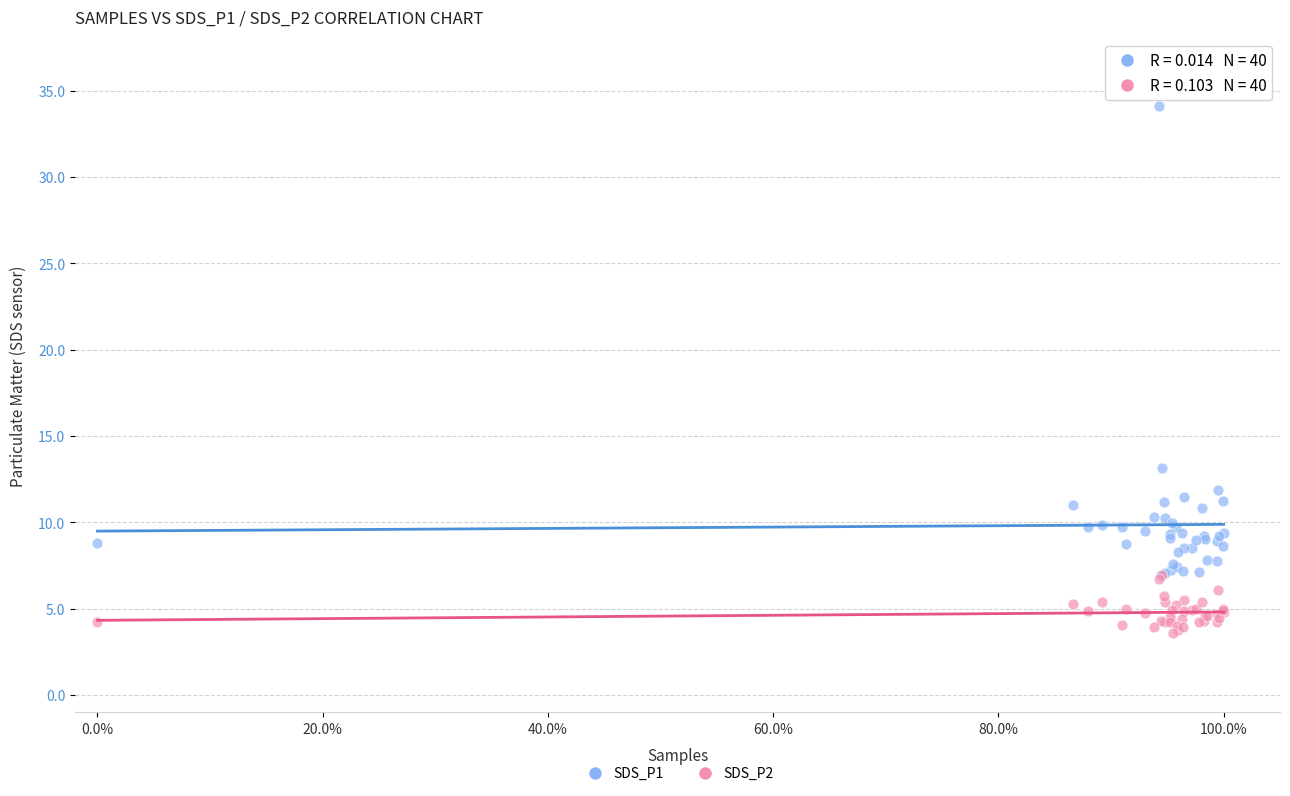

Across all series, what Y value is closest to 18?

13.1